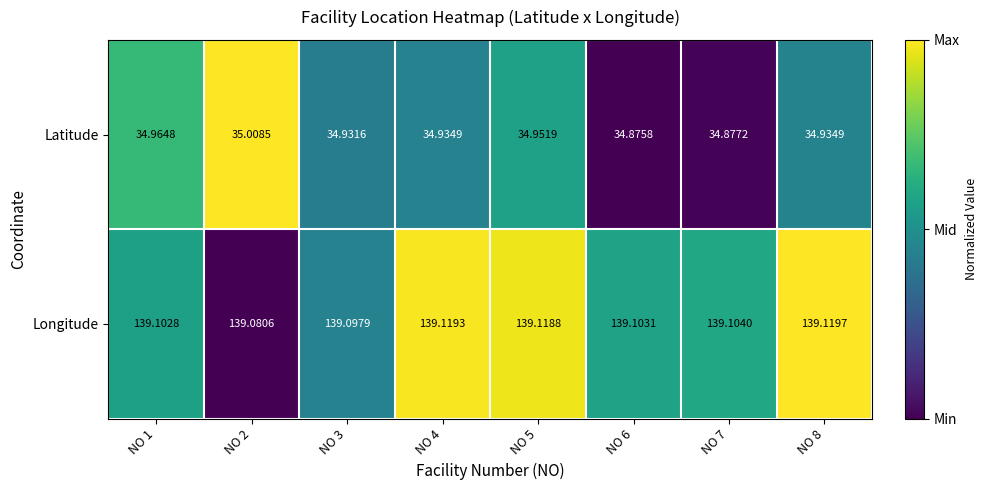

Is the value of Latitude at NO 5 greater than the value of Longitude at NO 3?

No